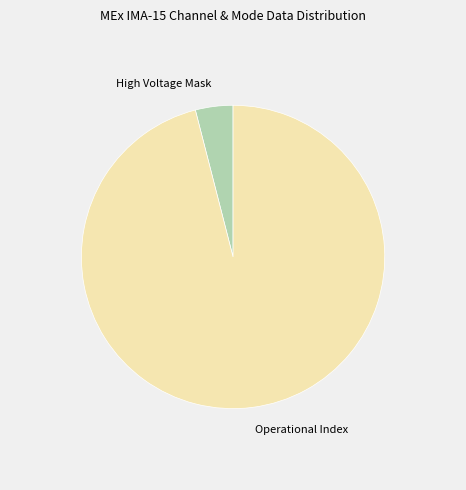

Combined, do High Voltage Mask and Operational Index account for over 50%?

Yes